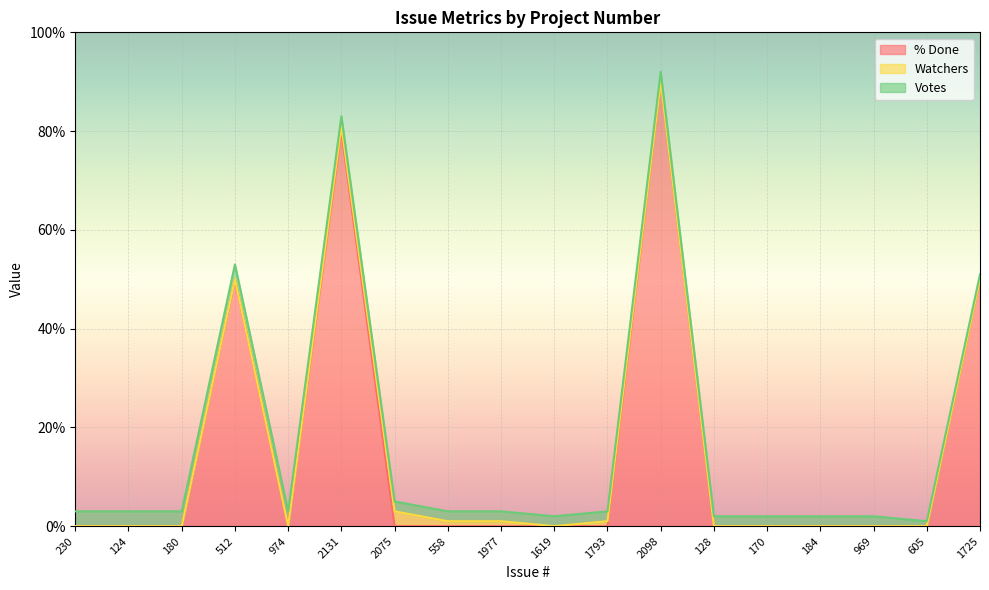

How many categories are shown in the chart?

18